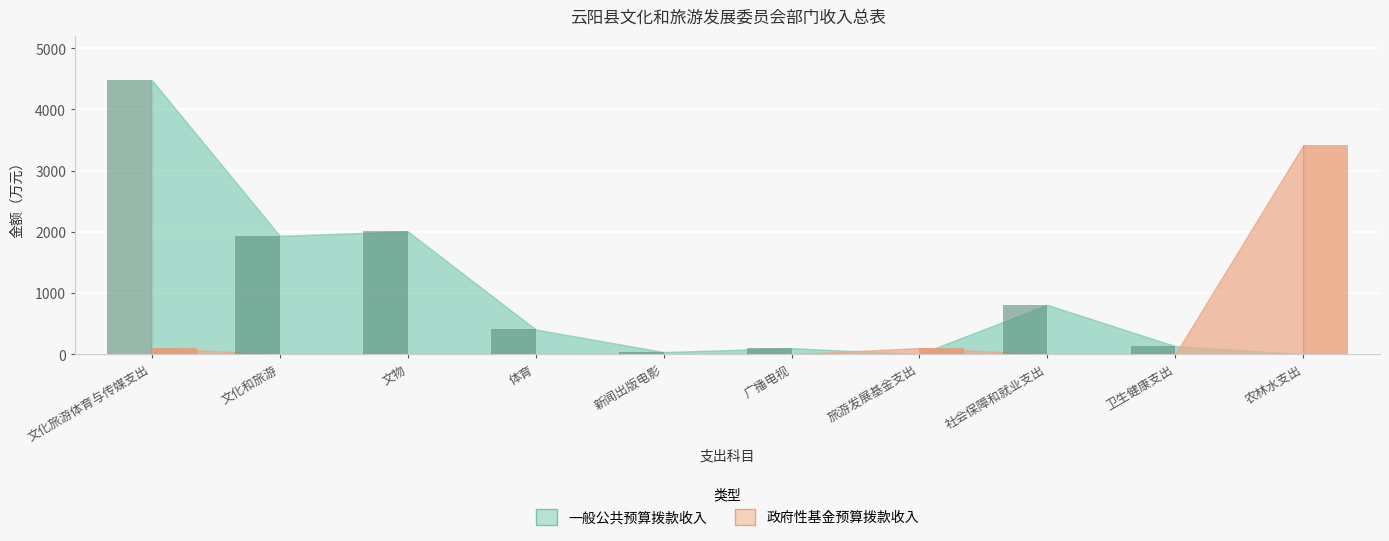

How many bars are there in total?

20